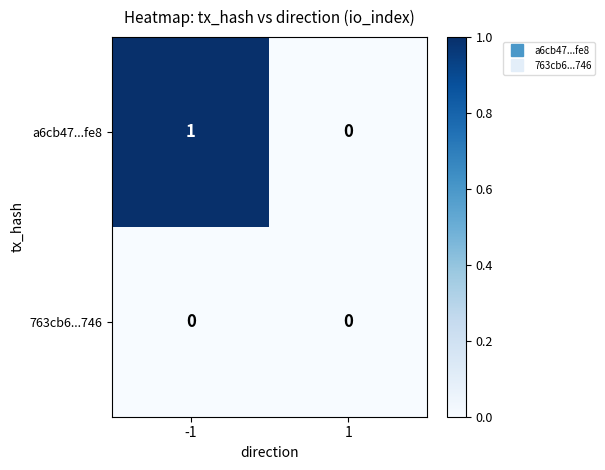

Count the number of categories in the chart.

2